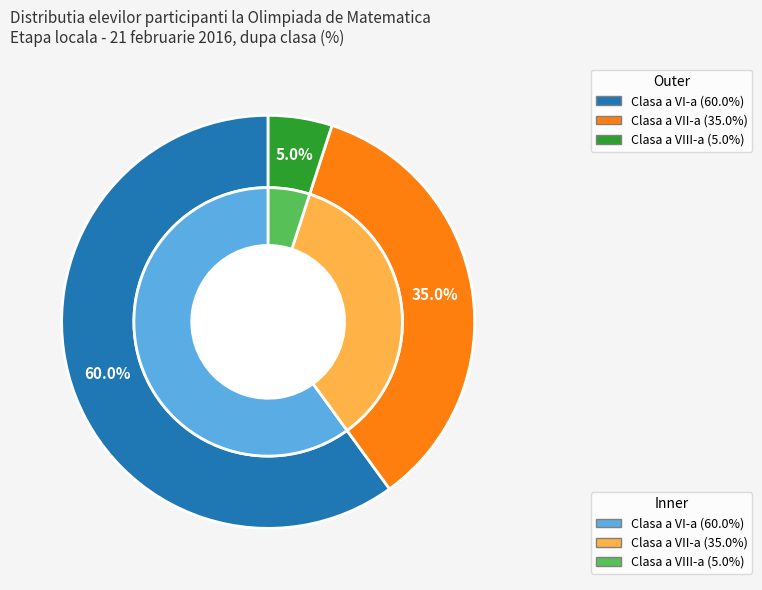

What percentage is the Clasa a VIII-a slice, to the nearest percent?

5%